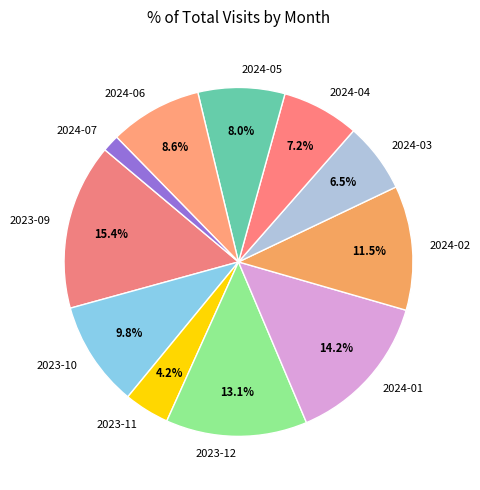

Count the number of slices in the pie.

11